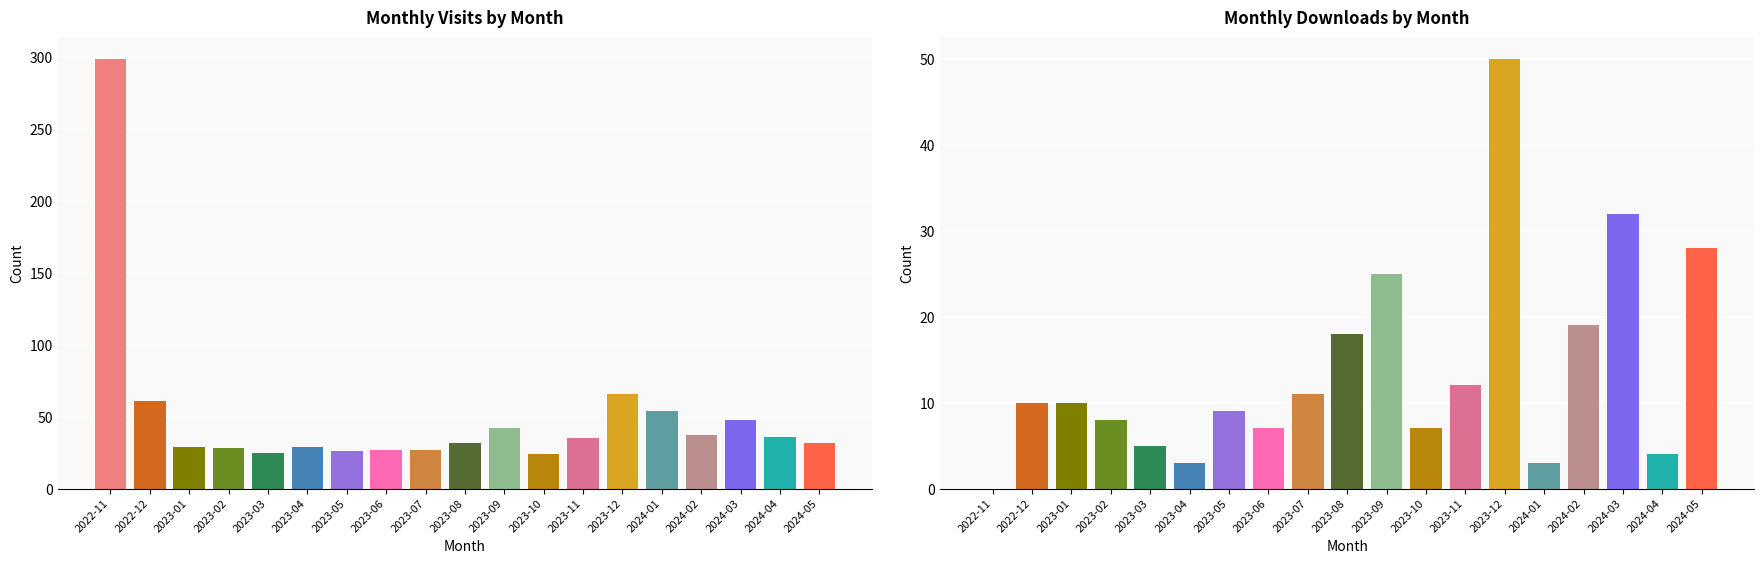

What is the difference between the maximum and minimum values in the monthly_visit series?

275